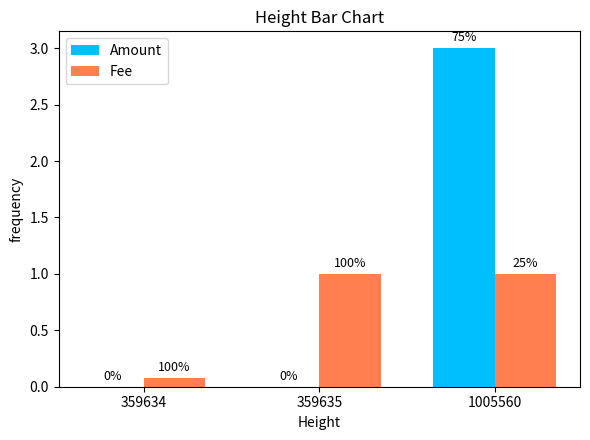

What are all the series names shown in the legend?

Amount, Fee